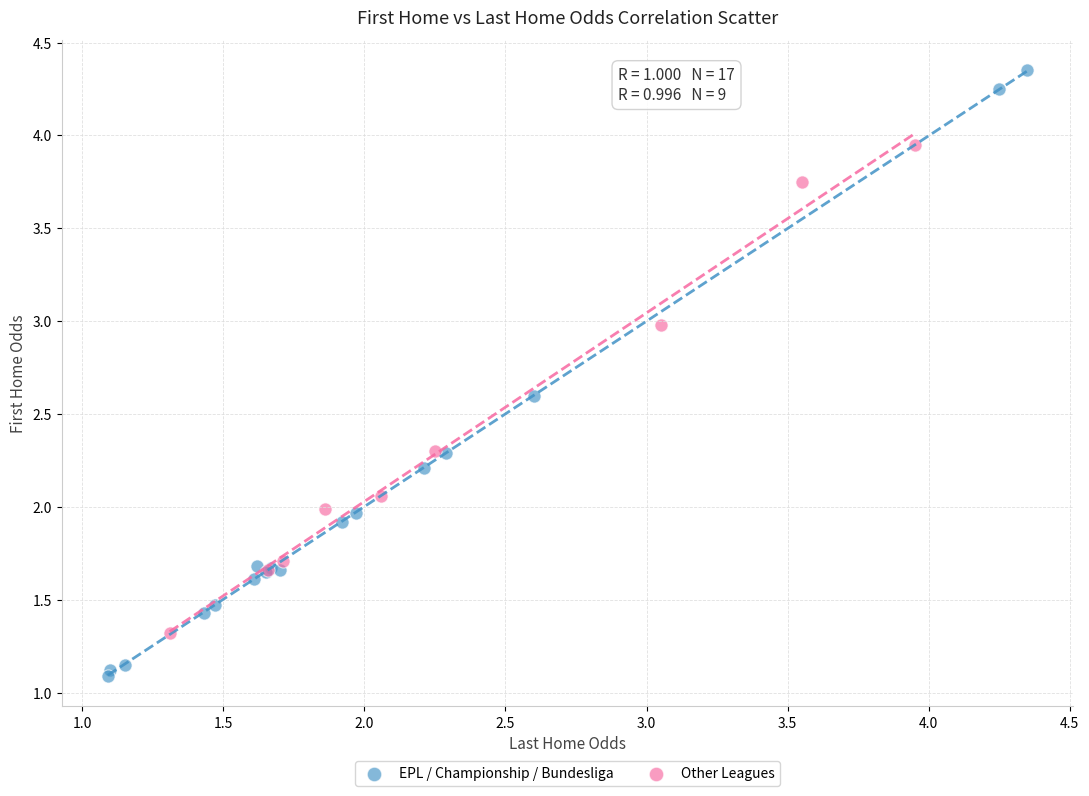

Which series reaches the minimum Y coordinate?

EPL / Championship / Bundesliga